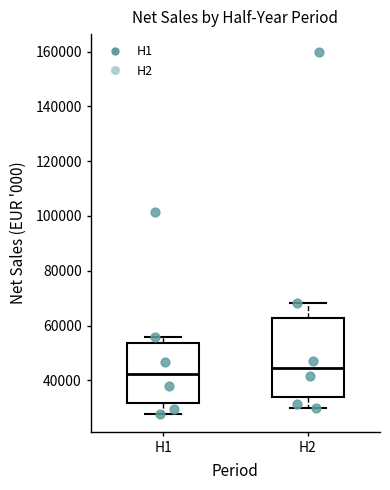

Reading left to right, read every box against the y-axis: the position of its median line, the range the box covers, and the ends of its whiskers. The values are not printed on the chart, so give them approximately, as read against the axis.

H1: median 42000, box 32000 to 54000, whiskers 28000 to 56000
H2: median 44000, box 34000 to 62000, whiskers 30000 to 68000